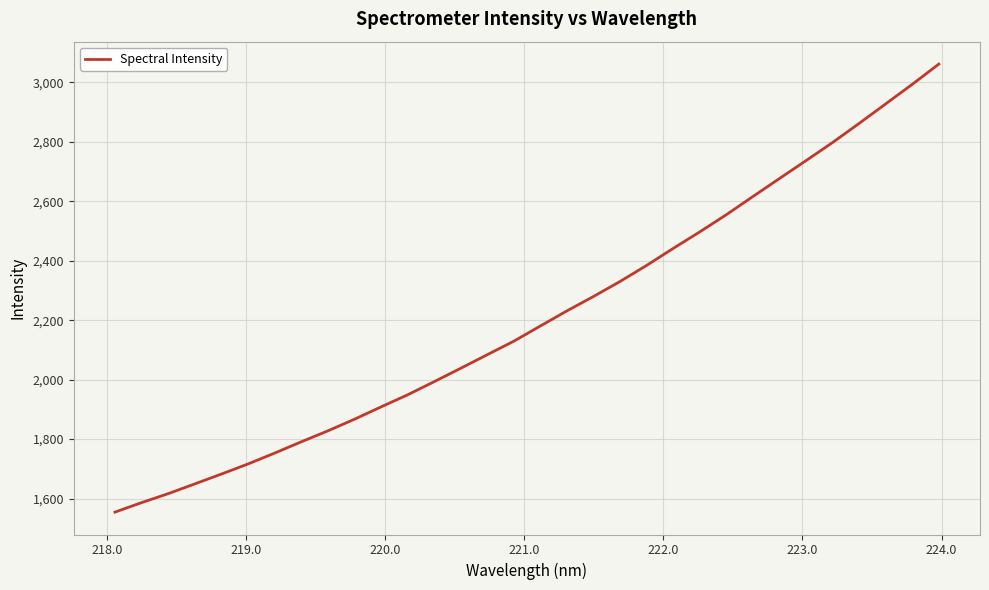

What is the greatest value displayed?

3061.3